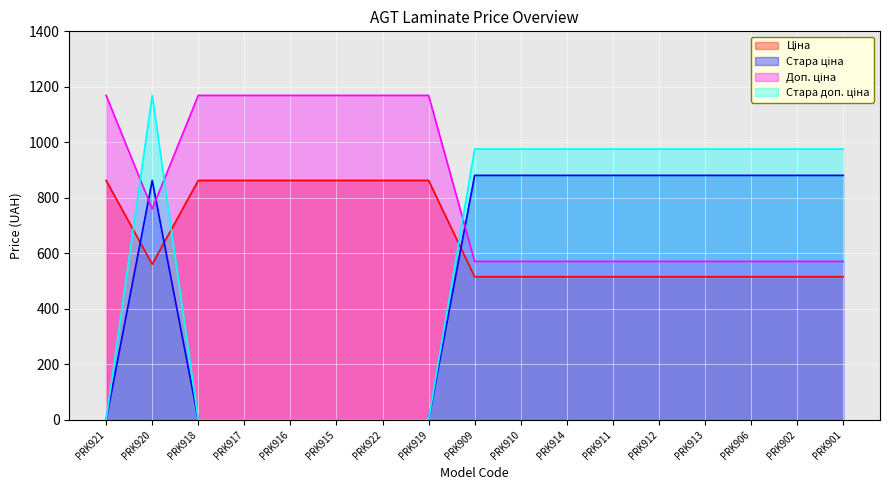

What is the label of the 7th point from the left?

PRK922